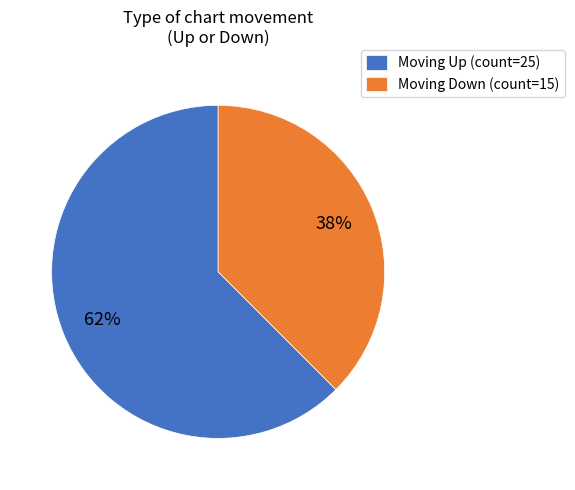

How many slices are in this pie chart?

2